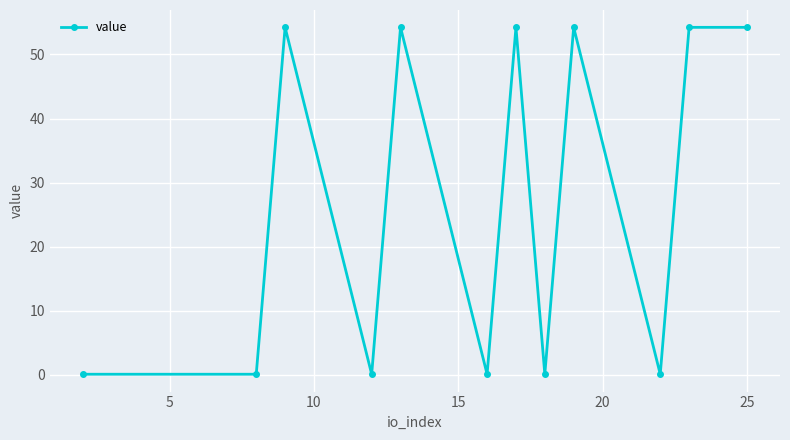

What is the maximum value shown in the chart?

54.2